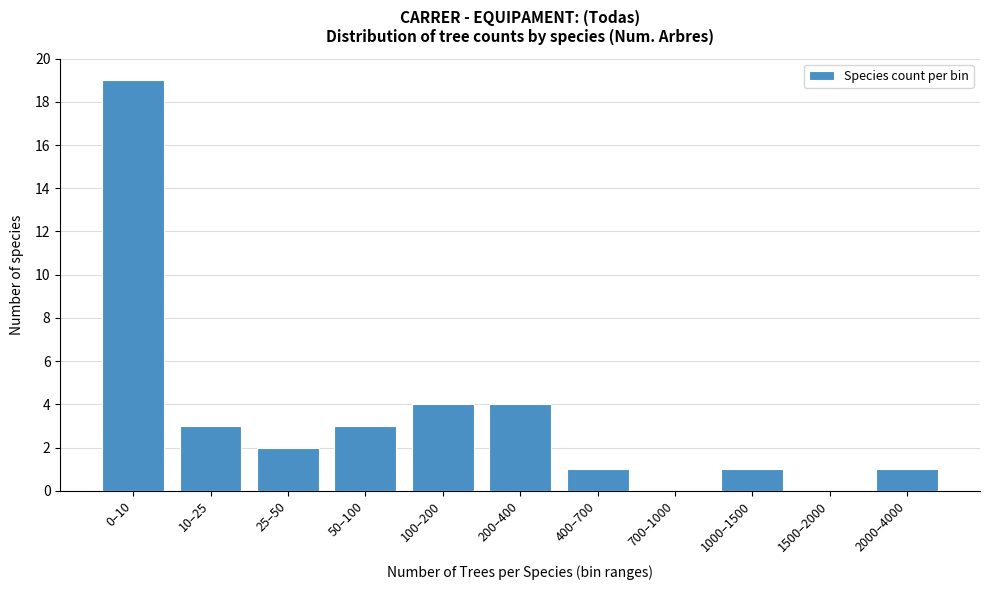

Reading right to left, list all the values displayed in this chart.

2000–4000=1	1500–2000=0	1000–1500=1	700–1000=0	400–700=1	200–400=4	100–200=4	50–100=3	25–50=2	10–25=3	0–10=19